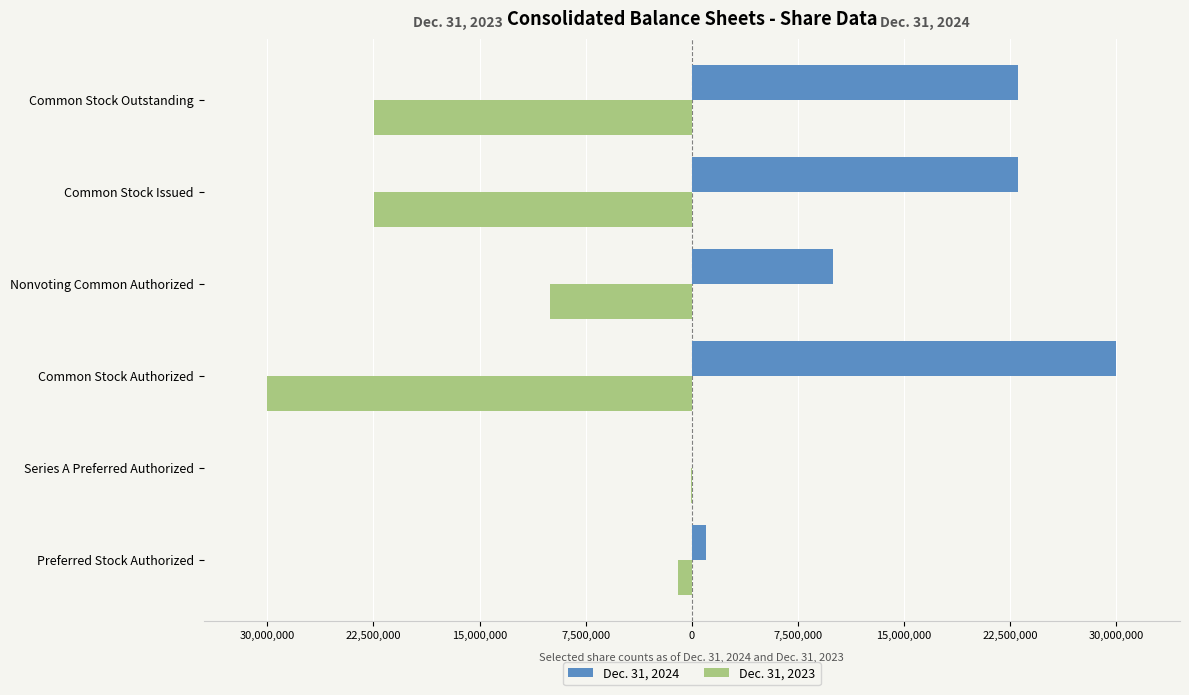

What is the sum of all Dec. 31, 2024 values?

87061533